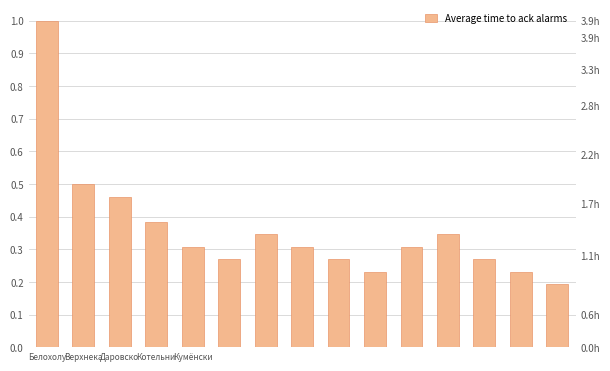

True or false: the data shows 0.3 at 6.

True